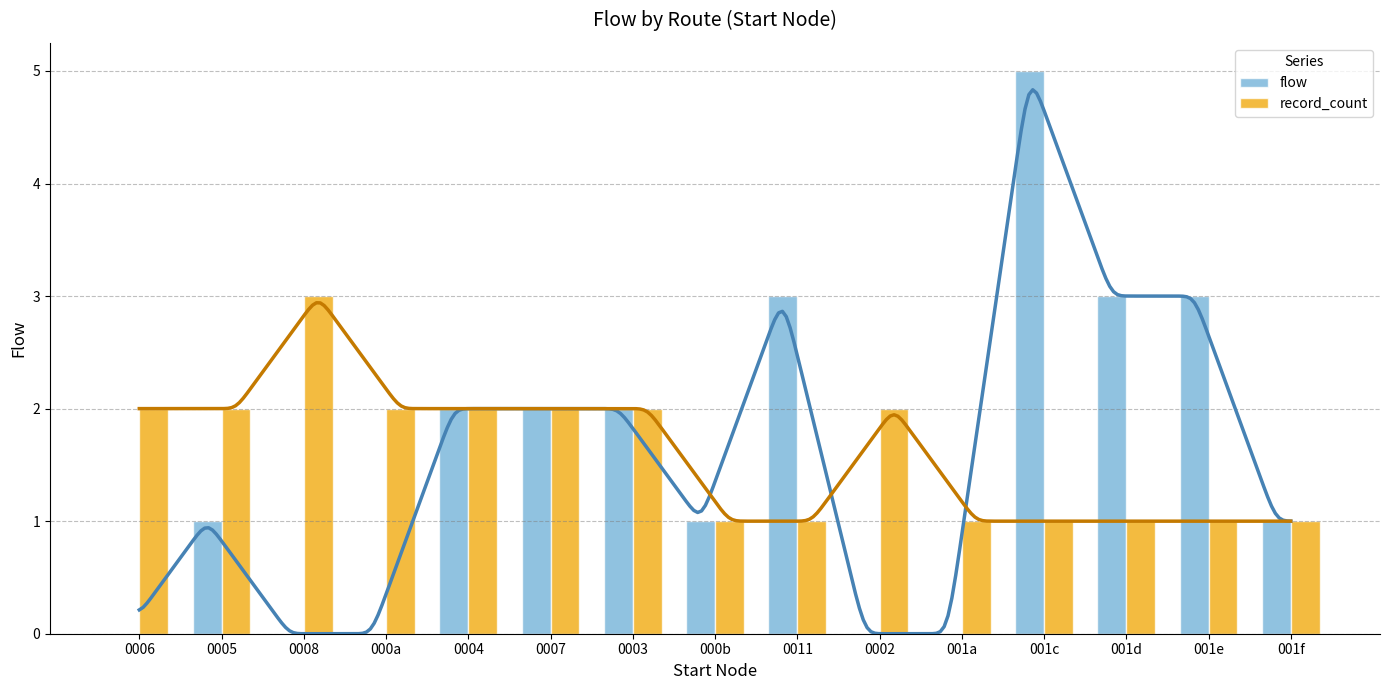

How many flow values are between 0 and 3?

14